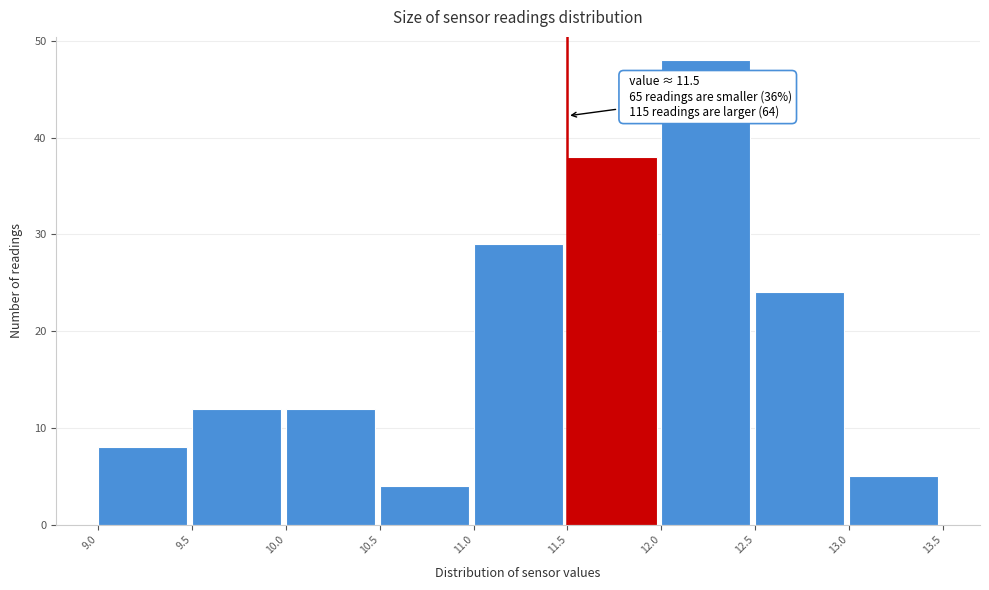

Which range on the x-axis has the tallest bar?

12.0 to 12.5